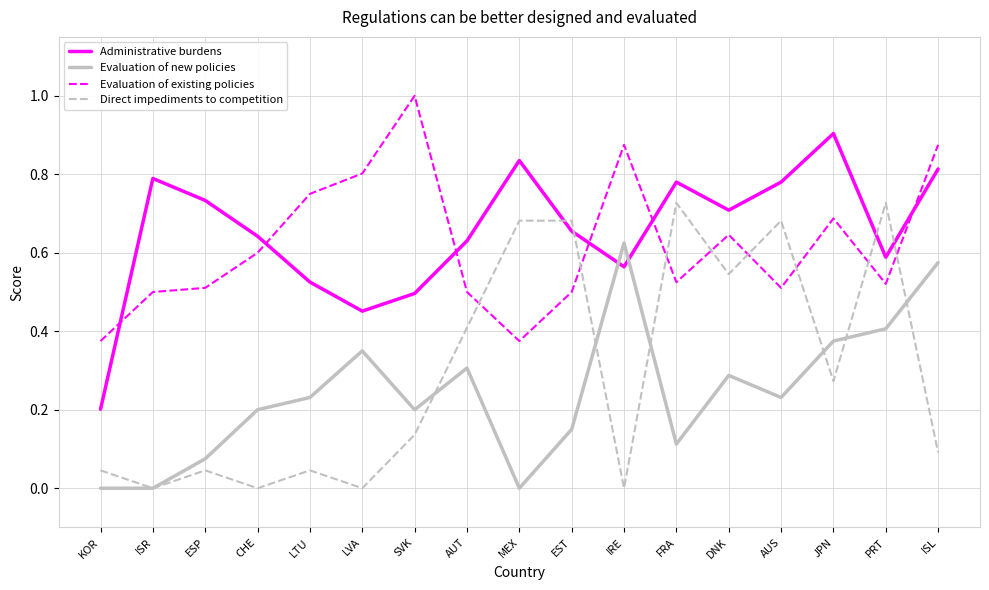

Is the value of Direct impediments to competition at EST greater than the value of Administrative burdens at CHE?

Yes